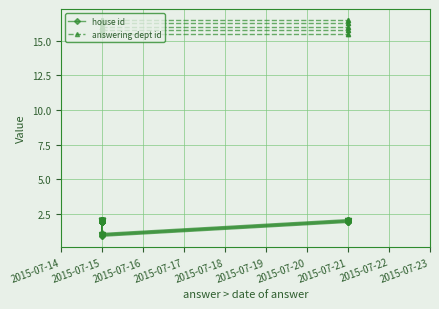

What value does the house id series have at 2015-07-22?

1.9